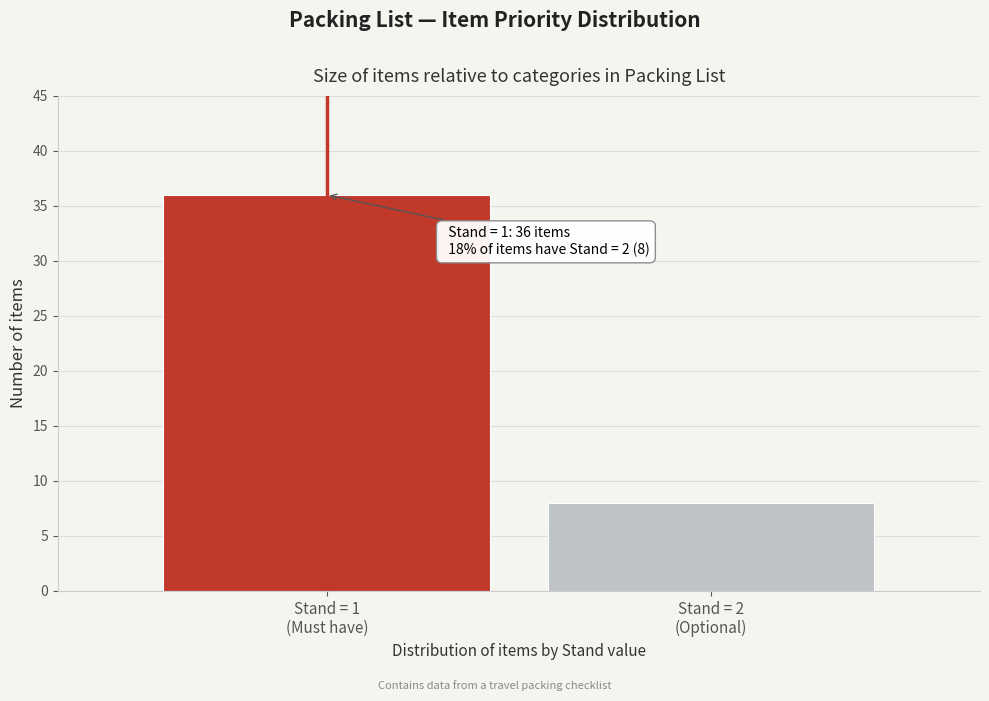

Reading right to left, extract all data points from this chart.

8	36